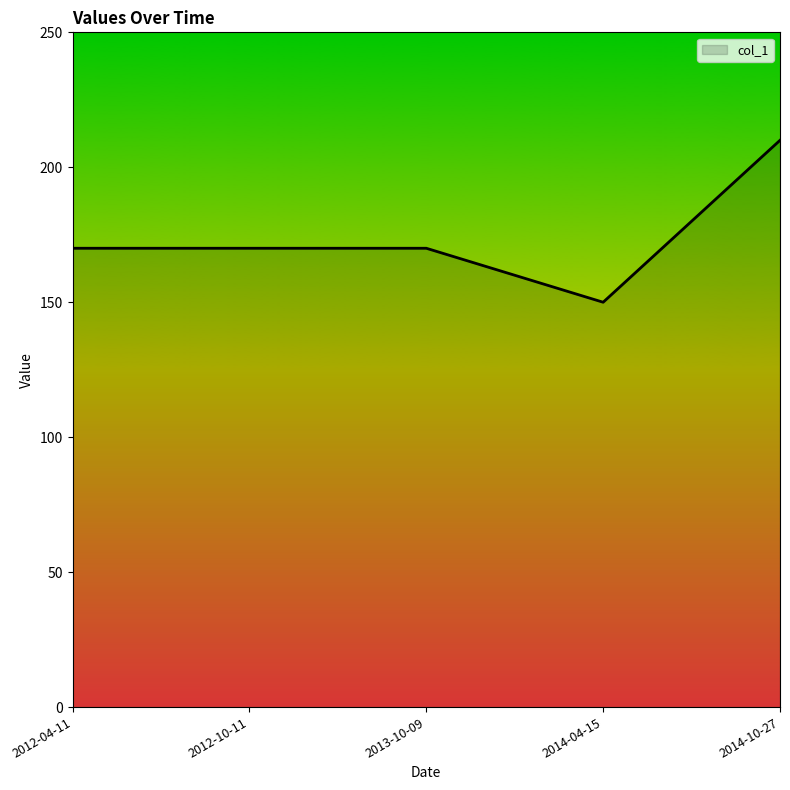

What value does the data have at 2012-10-11?

170